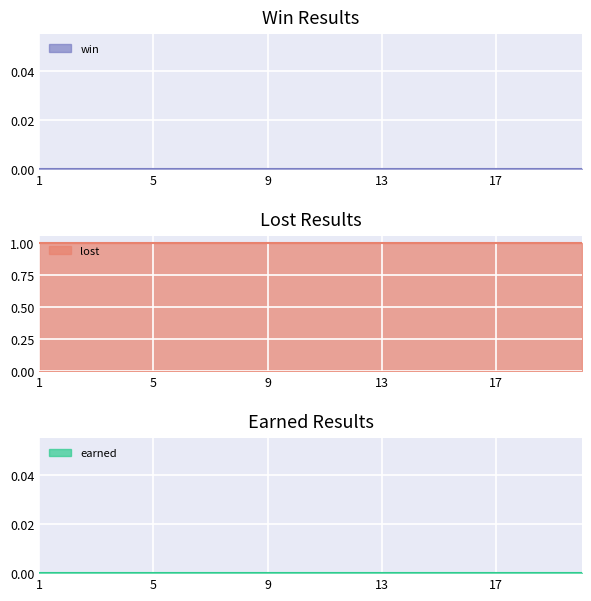

Reading left to right, list all the values displayed in this chart.

win: 1=0	2=0	3=0	4=0	5=0	6=0	7=0	8=0	9=0	10=0	11=0	12=0	13=0	14=0	15=0	16=0	17=0	18=0	19=0	20=0
lost: 1=1	2=1	3=1	4=1	5=1	6=1	7=1	8=1	9=1	10=1	11=1	12=1	13=1	14=1	15=1	16=1	17=1	18=1	19=1	20=1
earned: 1=0	2=0	3=0	4=0	5=0	6=0	7=0	8=0	9=0	10=0	11=0	12=0	13=0	14=0	15=0	16=0	17=0	18=0	19=0	20=0